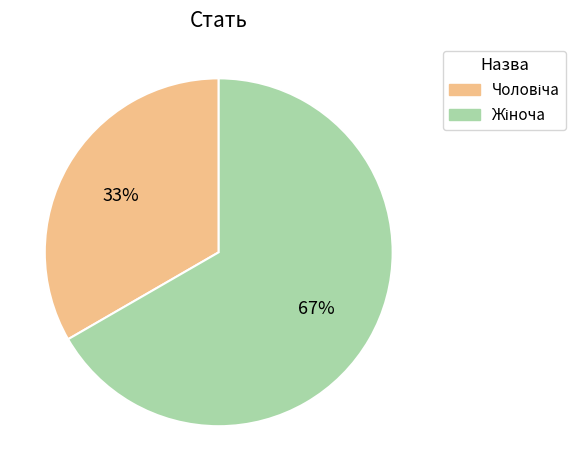

To the nearest percent, what is the average slice percentage?

50%